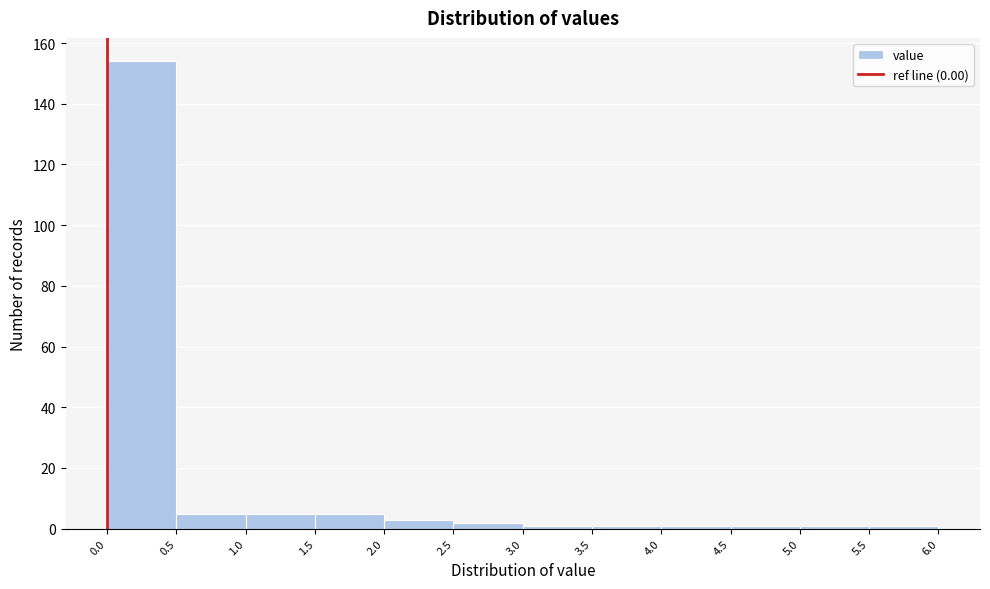

Reading left to right, transcribe this chart: for each bar, give the range it covers on the x-axis and its height. The values are not printed on the chart, so give them approximately, as read against the axis.

0.0 to 0.5: 154
0.5 to 1.0: 6
1.0 to 1.5: 6
1.5 to 2.0: 6
2.0 to 2.5: 4
2.5 to 3.0: 2
3.0 to 3.5: under 2
3.5 to 4.0: under 2
4.0 to 4.5: under 2
4.5 to 5.0: under 2
5.0 to 5.5: under 2
5.5 to 6.0: under 2